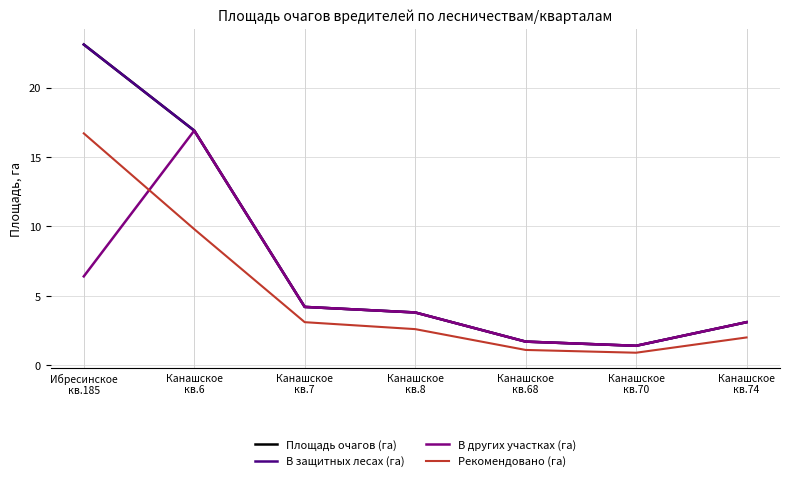

Which series has the largest total across all categories?

Площадь очагов (га)